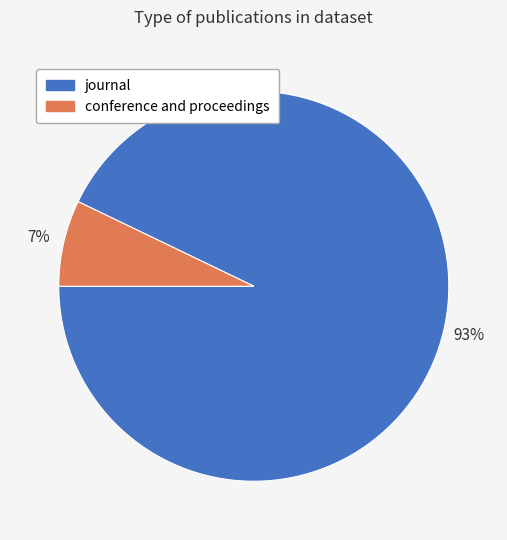

How many slices are in this pie chart?

2